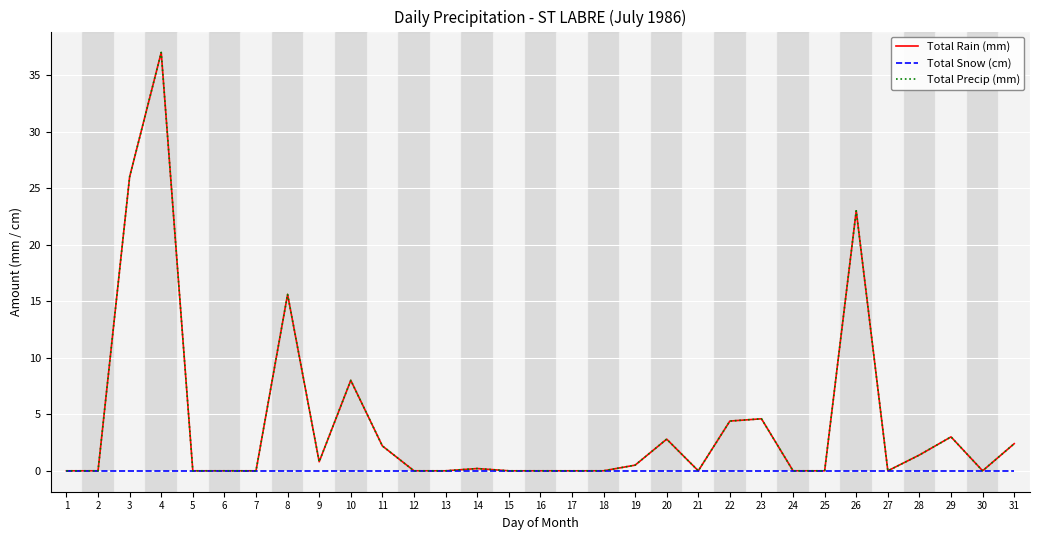

Is this an area chart (filled region under the line)?

No